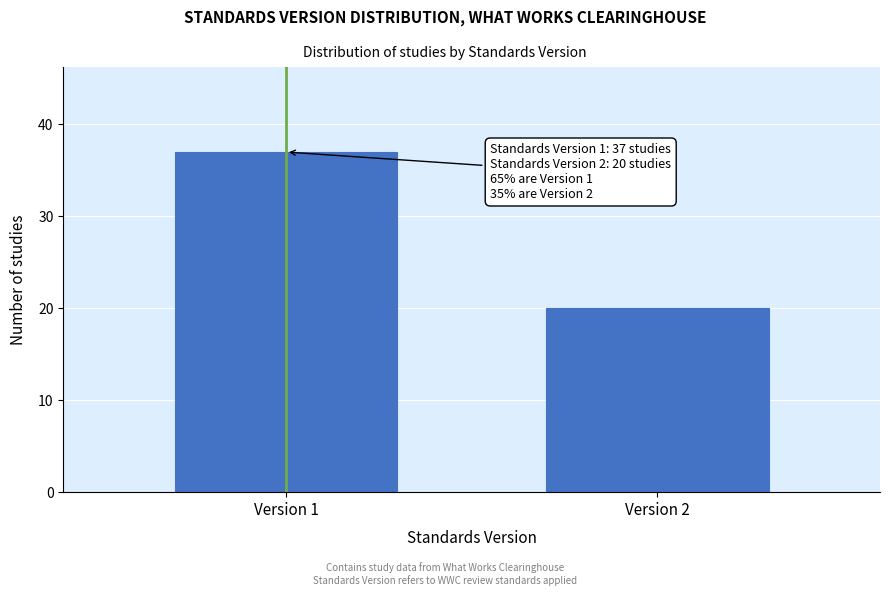

Reading right to left, extract all data points from this chart.

Version 2=20	Version 1=37